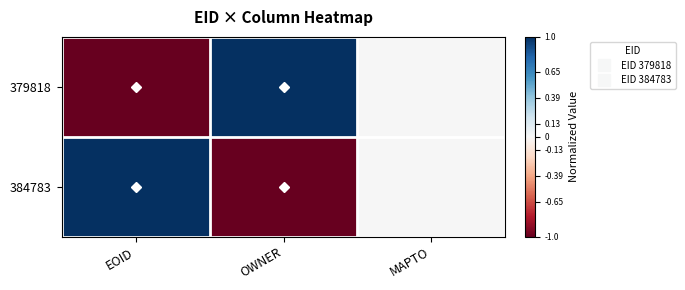

Reading left to right, what are all the values shown in this chart?

379818: EOID=-1	OWNER=1	MAPTO=0
384783: EOID=1	OWNER=-1	MAPTO=0